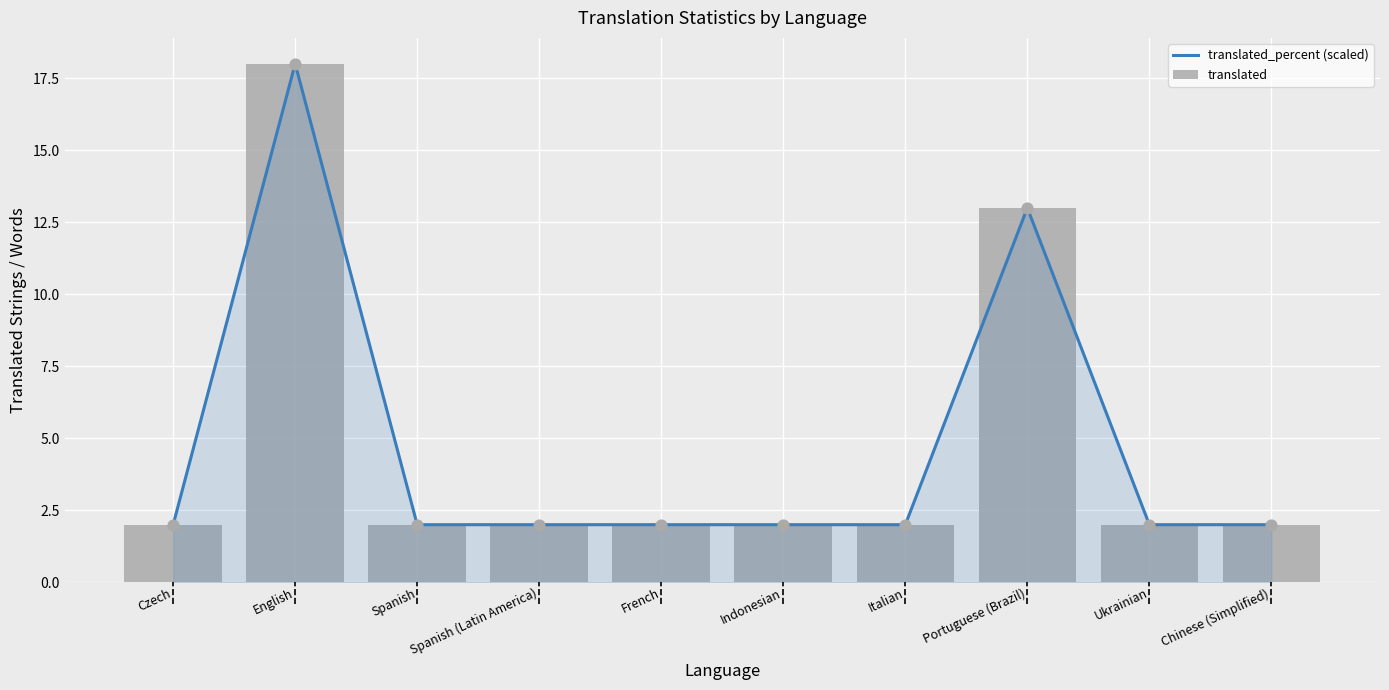

Which series has the largest Y range (max minus min)?

translated_percent (scaled)